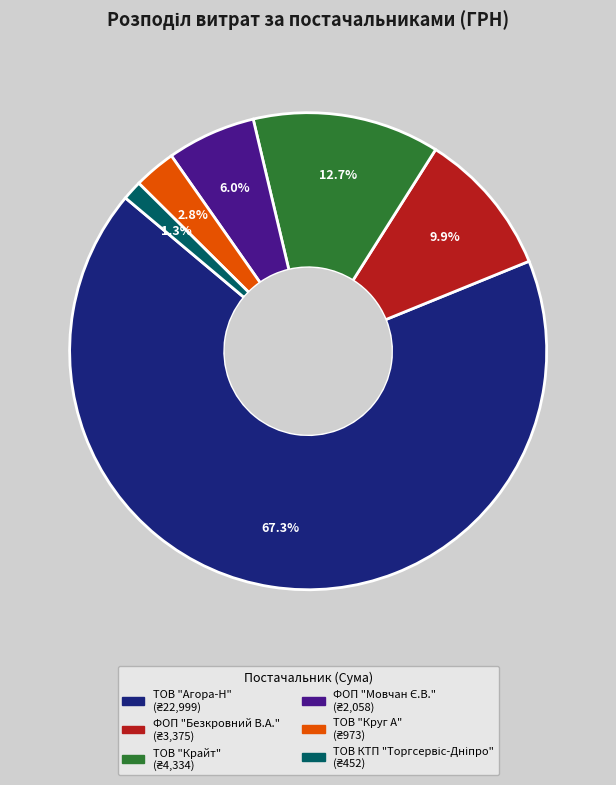

Is there any slice that represents more than half of the pie?

Yes